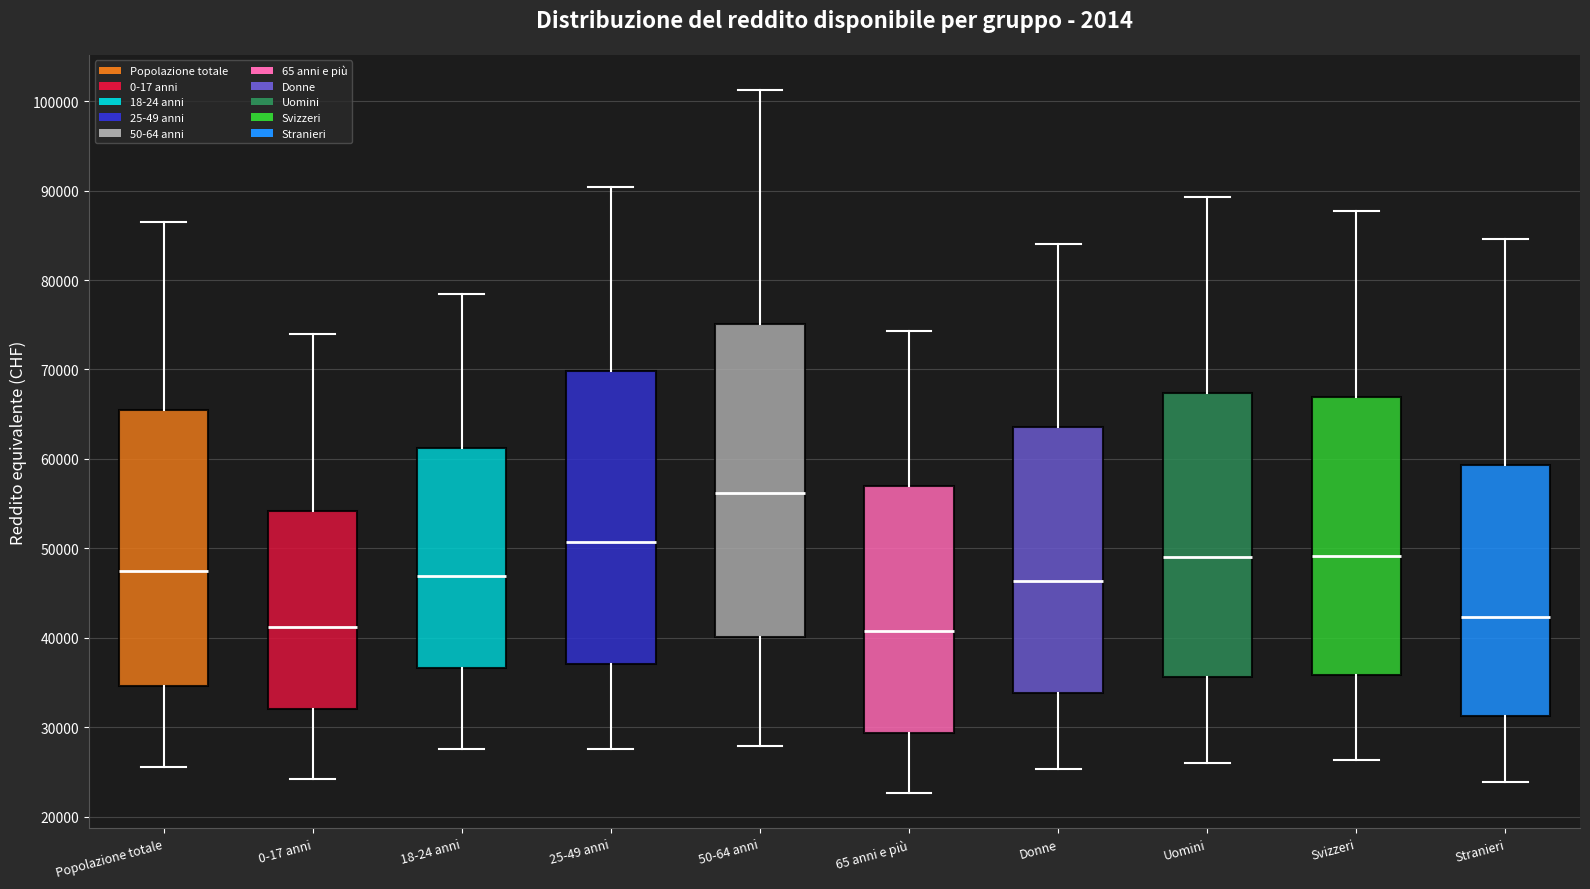

Which box is the tallest, from its lower edge to its upper edge?

50-64 anni